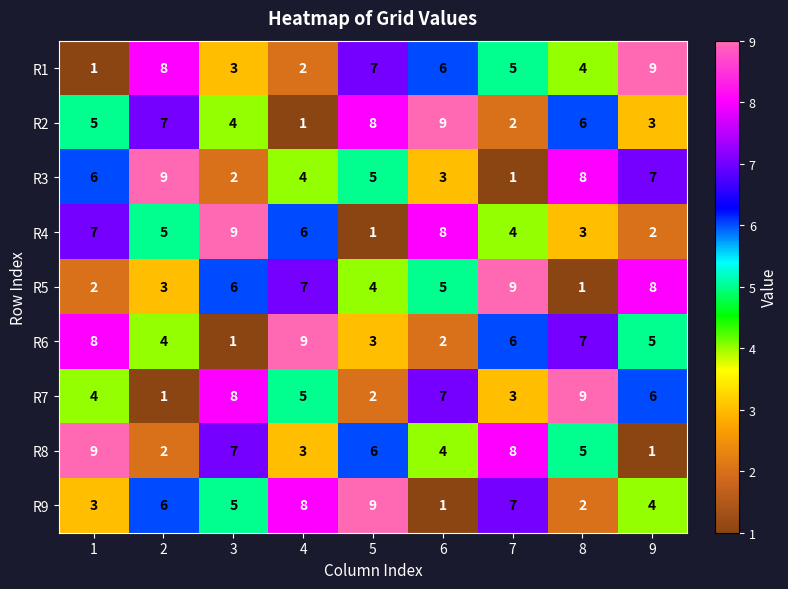

The value of R2 at 6 is 9. True or false?

True